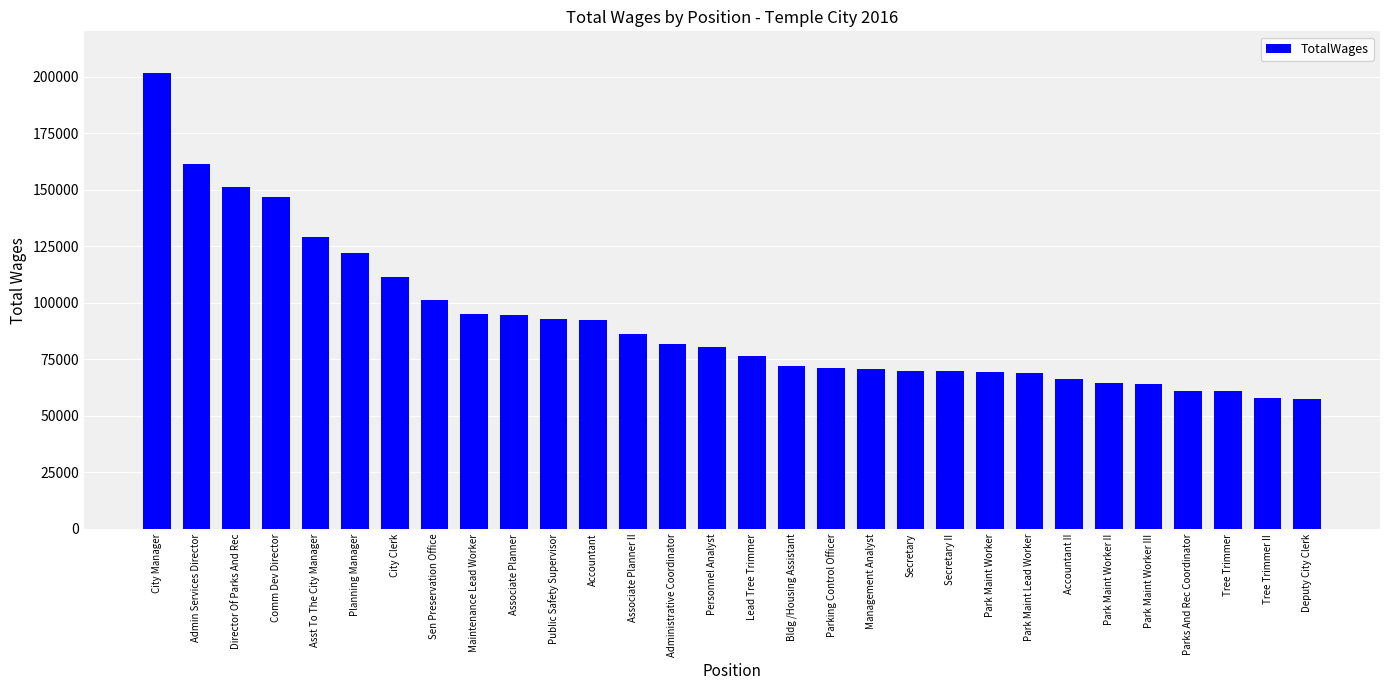

Count the number of data series in this chart.

1